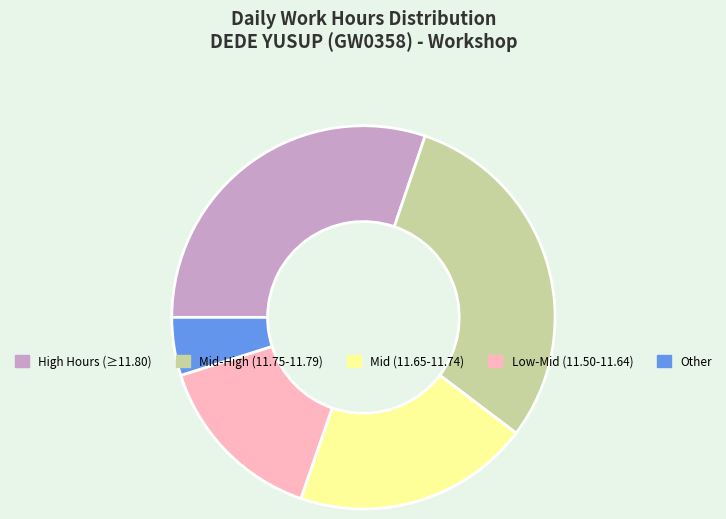

Does any single category account for the majority?

No